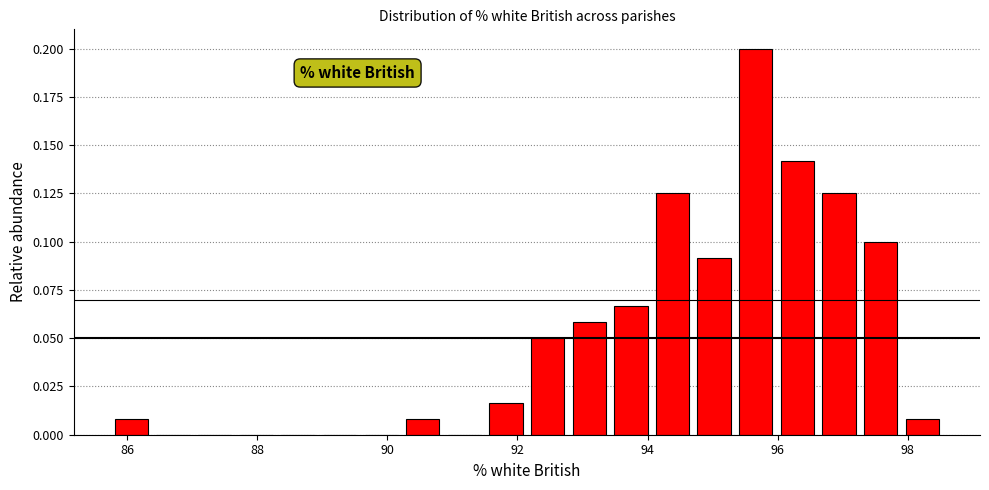

Around what value on the x-axis is the tallest bar? Give the approximate position of its centre, as read against the axis.

95.6